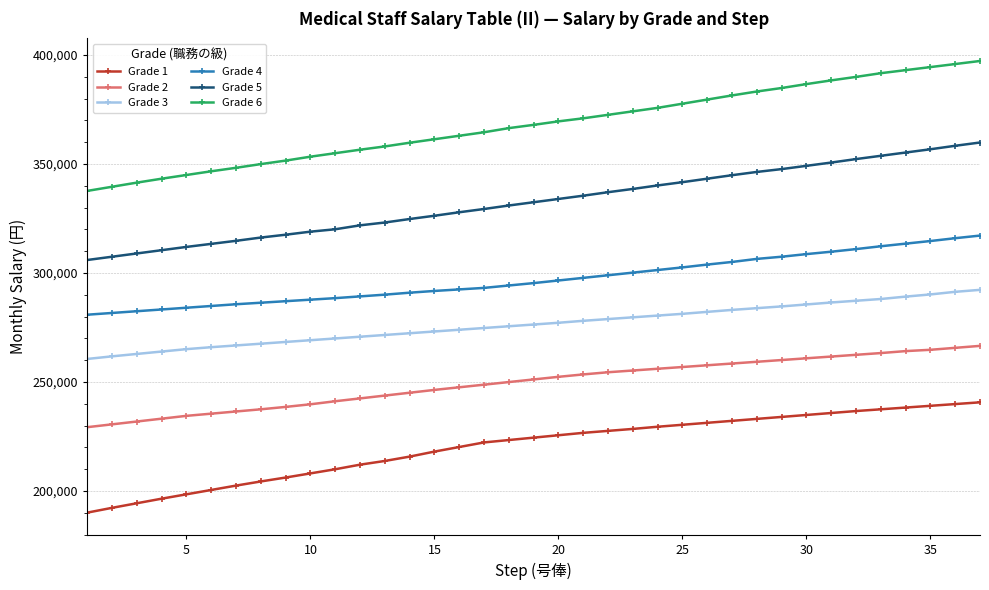

Which series has the largest range (max minus min)?

Grade 6